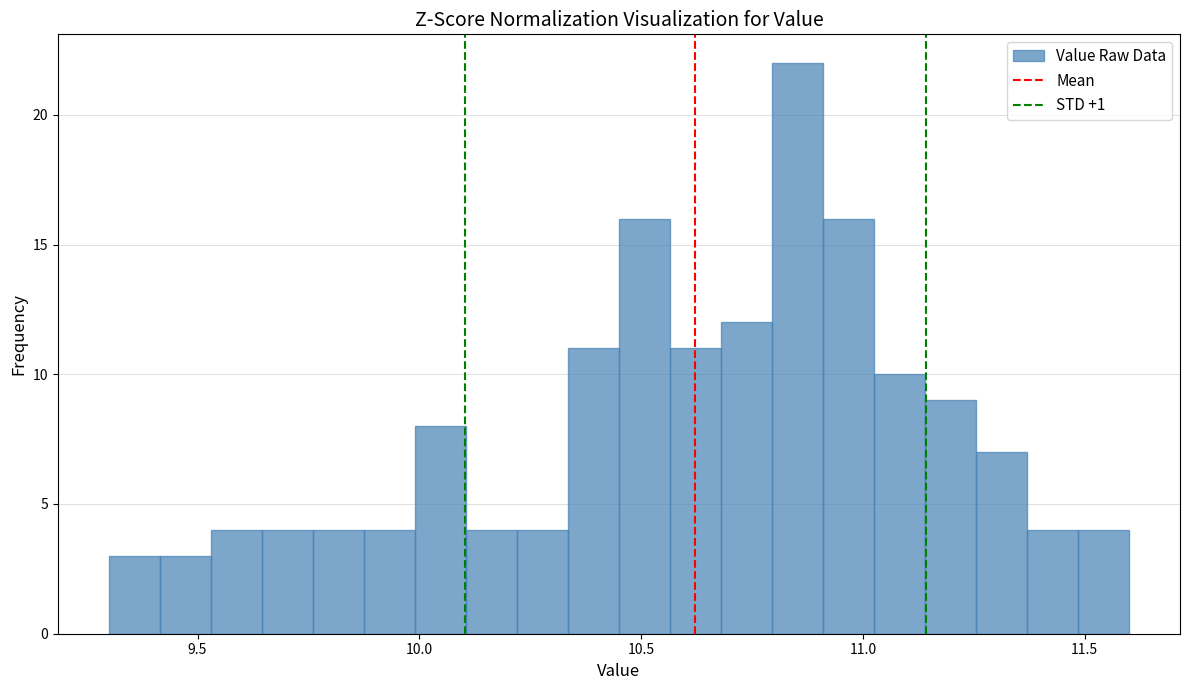

Around what value on the x-axis is the tallest bar? Give the approximate position of its centre, as read against the axis.

10.85